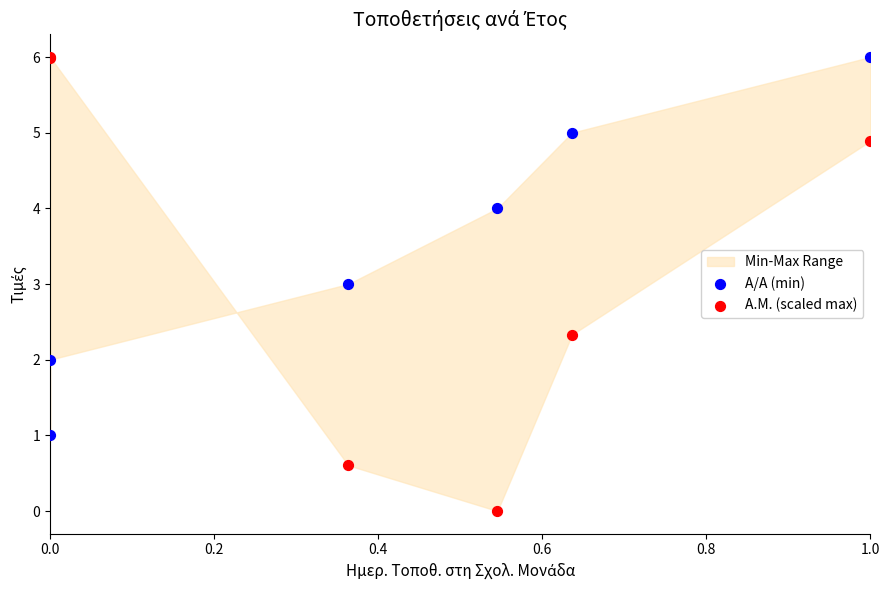

Which series contains the lowest Y value?

Α.Μ. (scaled max)